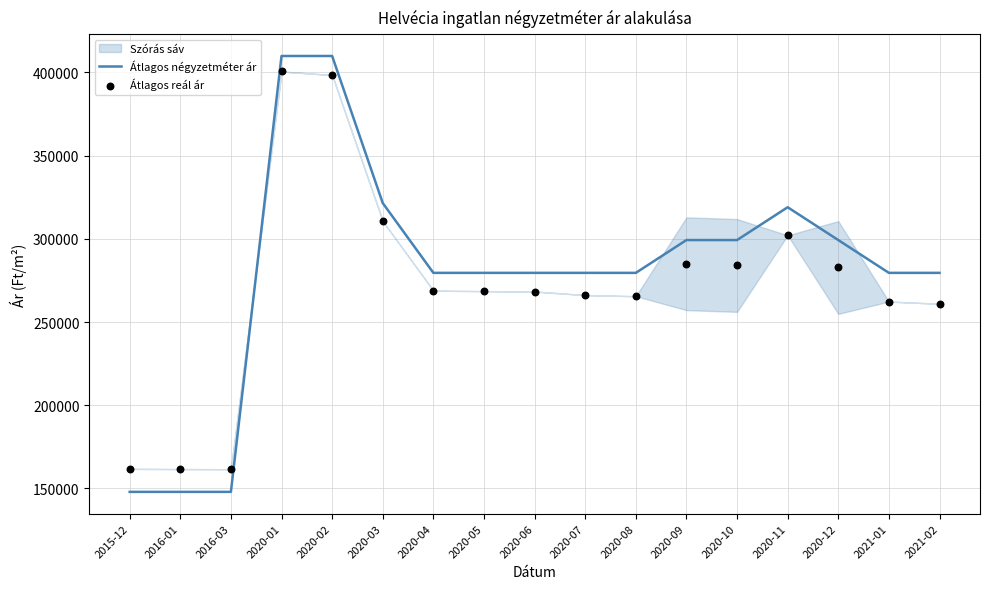

At which category is the sum across all series the highest?

2020-01